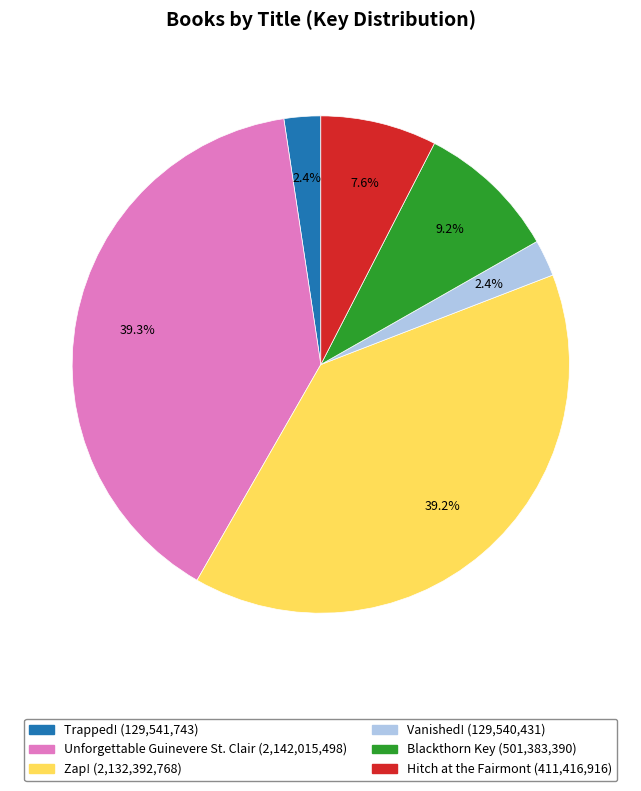

The Zap! slice represents 31% of the pie. True or false?

False